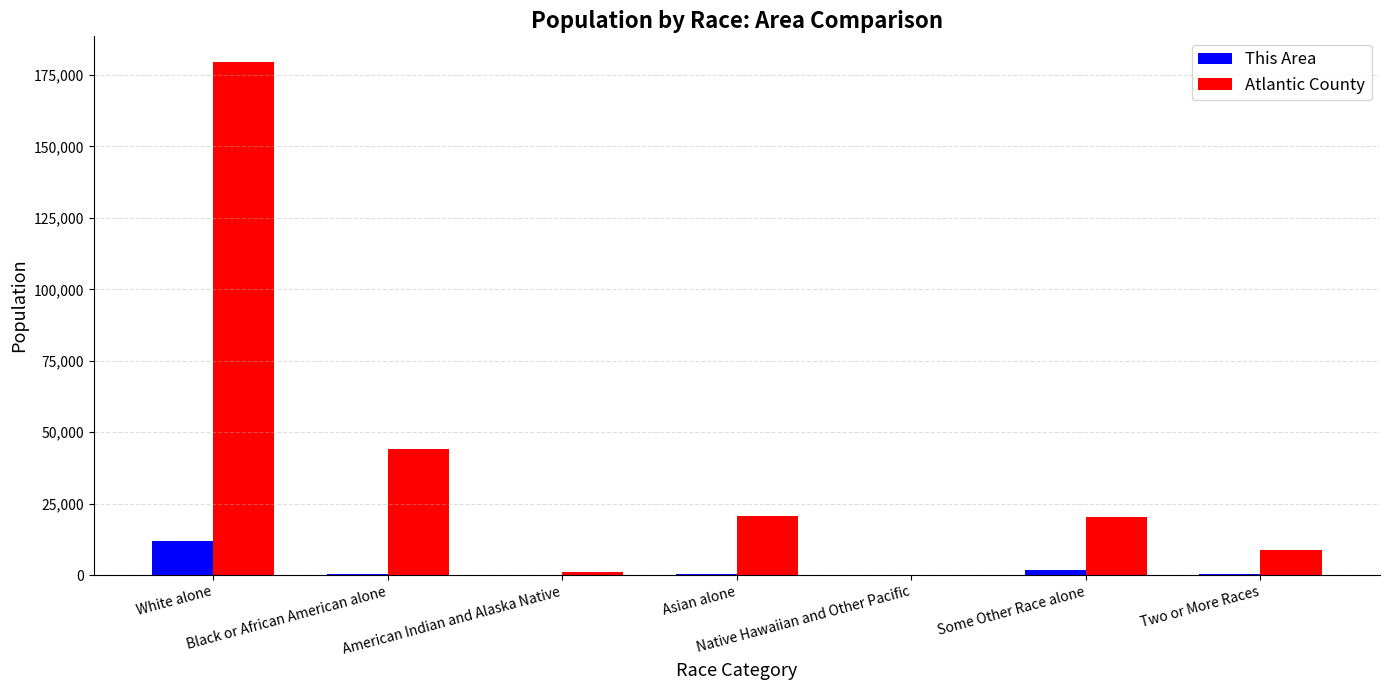

What is the maximum value for Atlantic County?

179566